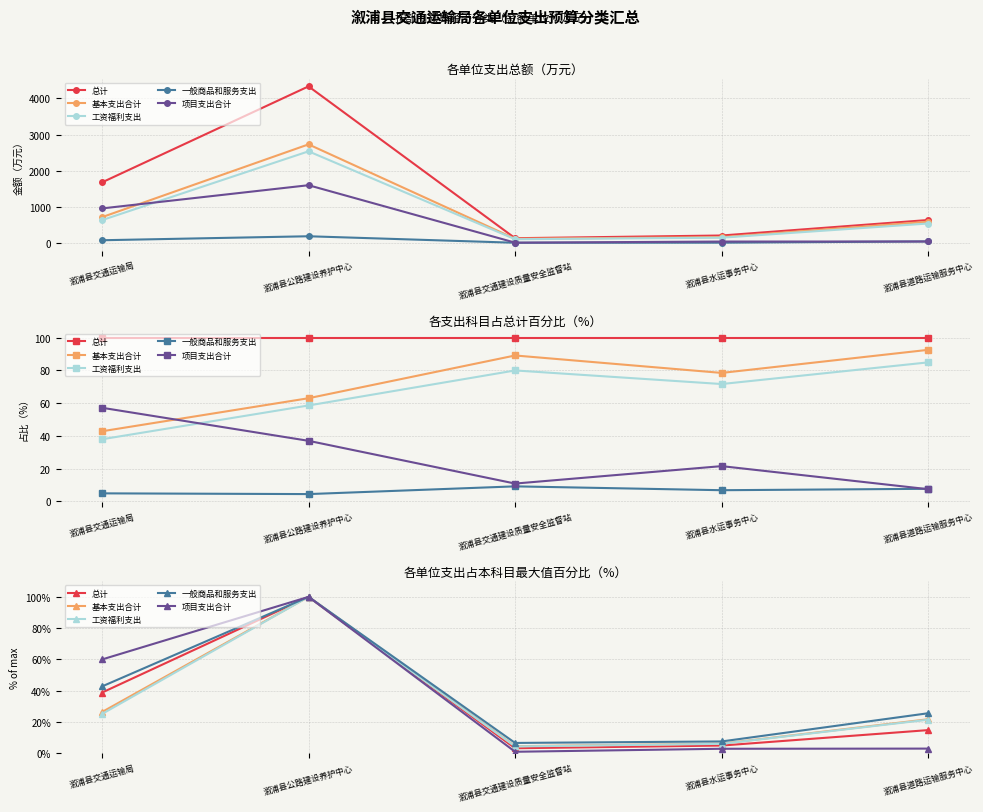

What is the difference between the second highest and minimum values in the 一般商品和服务支出 series?

36.1